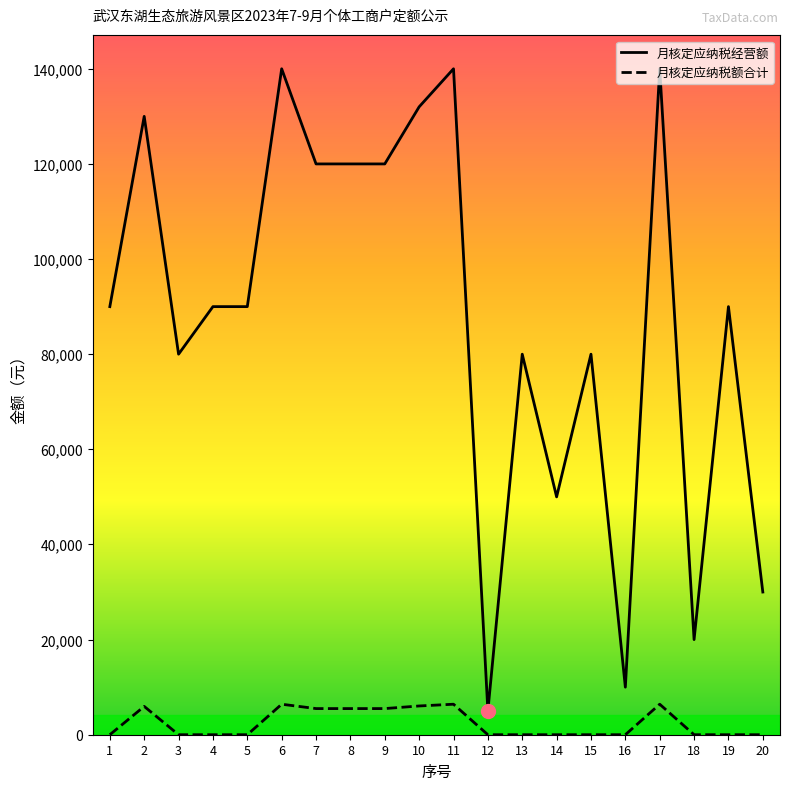

At which category is the sum across all series the highest?

6